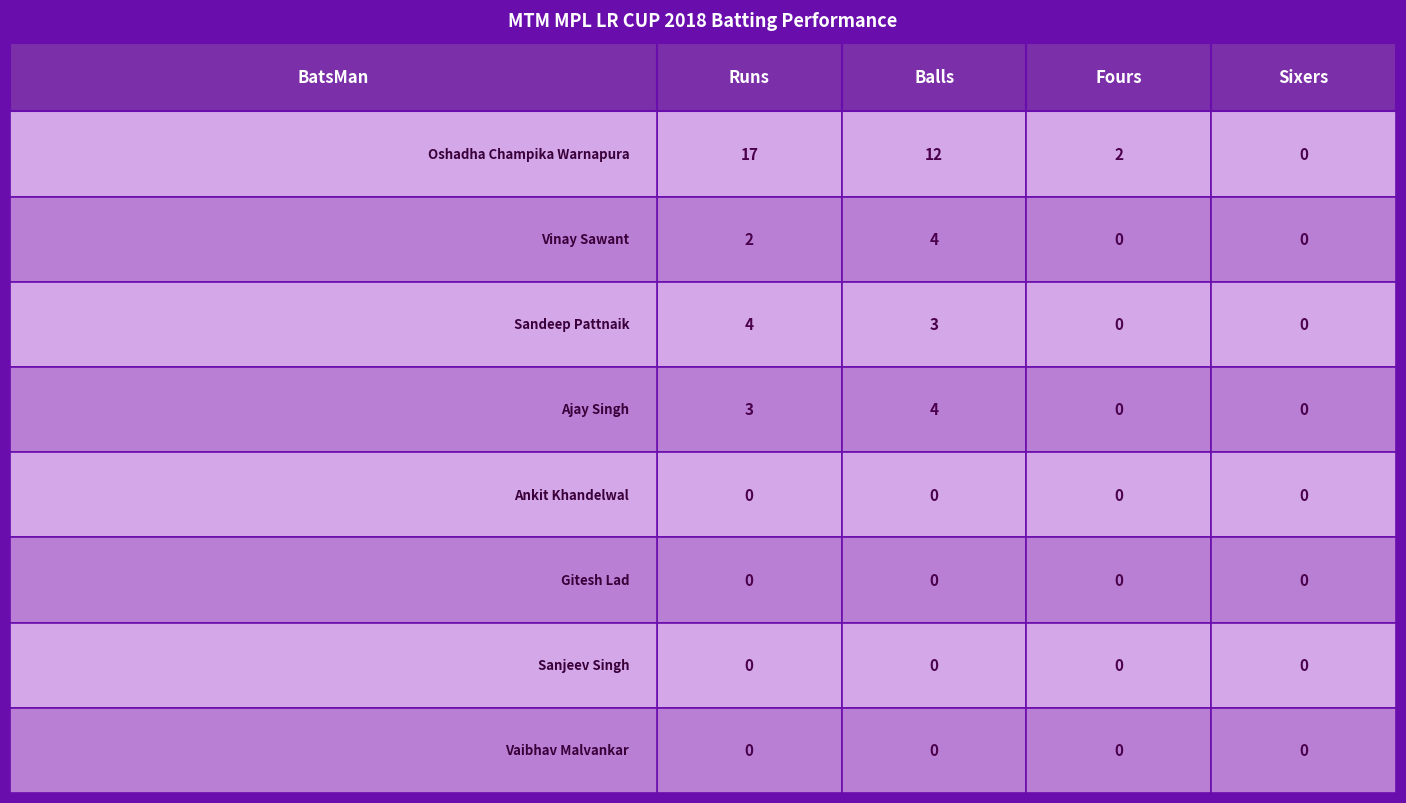

Which series has the widest spread of values?

Oshadha Champika Warnapura